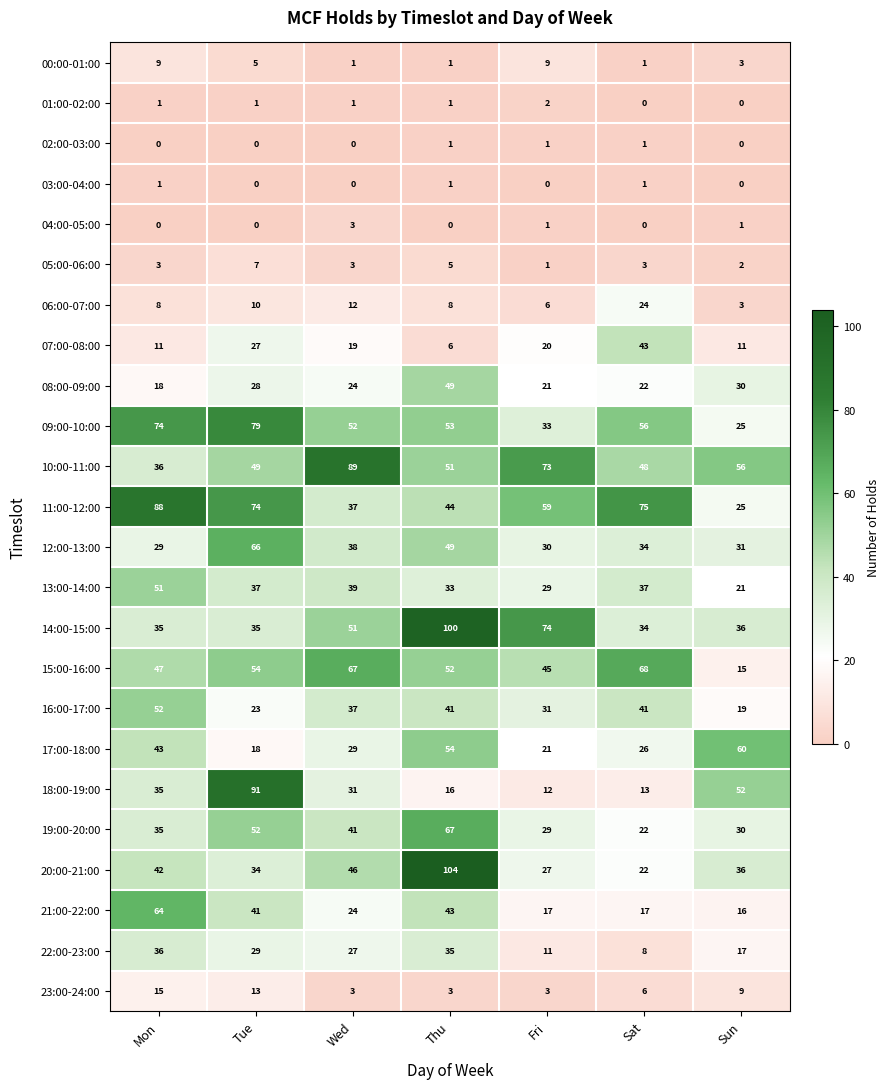

What is the sum of the 01:00-02:00 values at Mon and Fri?

3